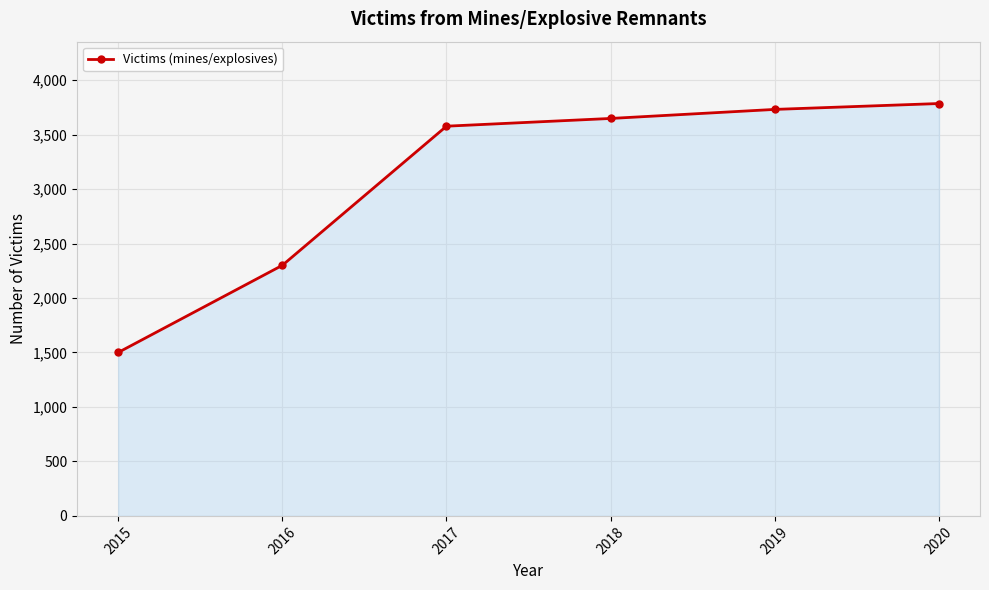

What is the greatest value displayed?

3785